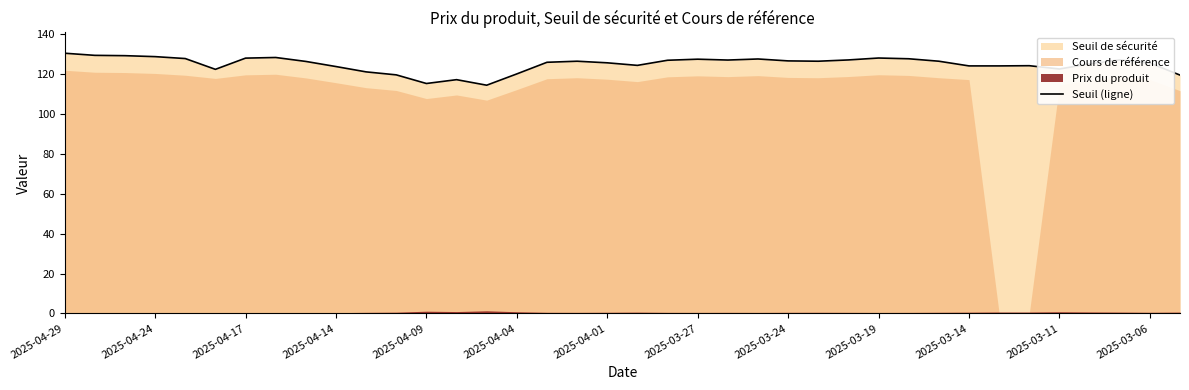

The value at 25 is 189.8. True or false?

False